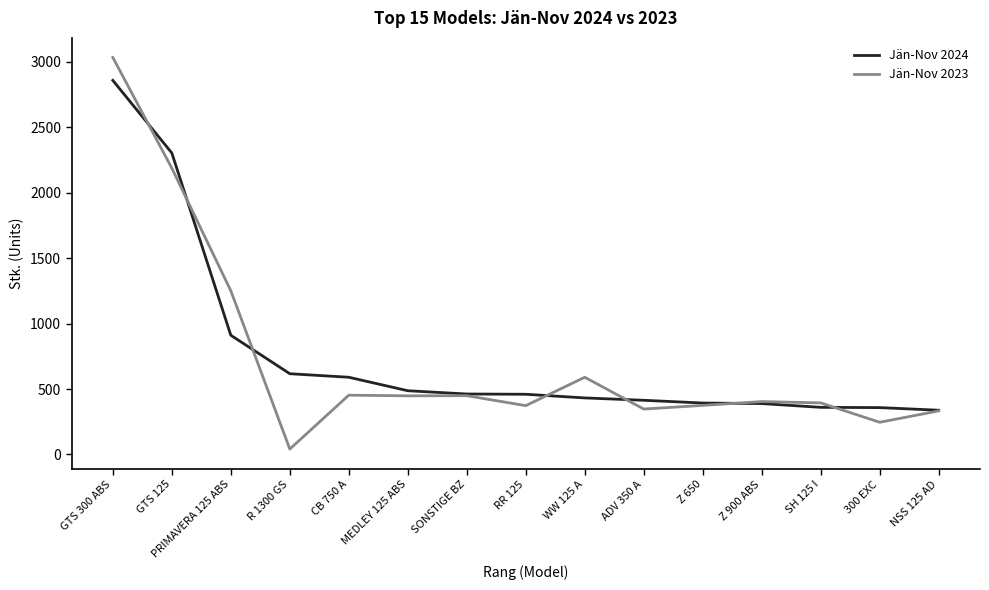

What is the minimum value shown in the chart?

41